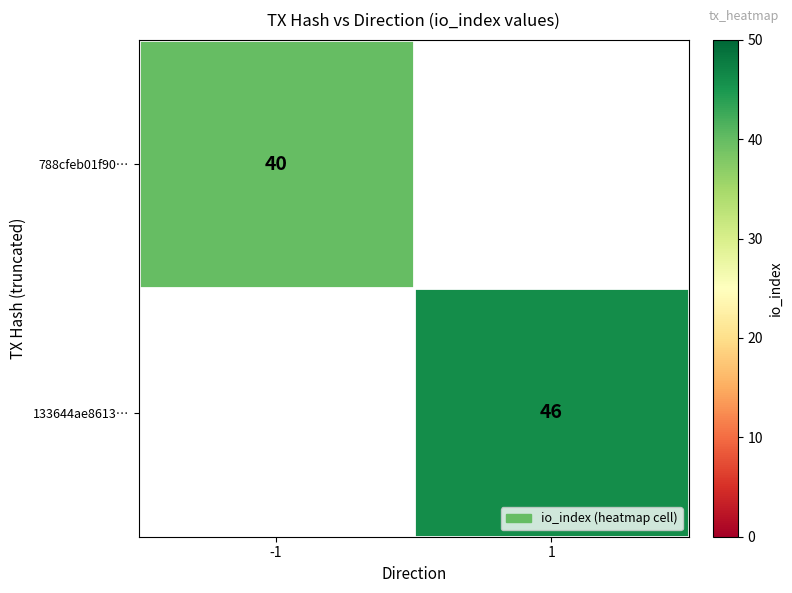

At how many categories does at least one series exceed 42?

1